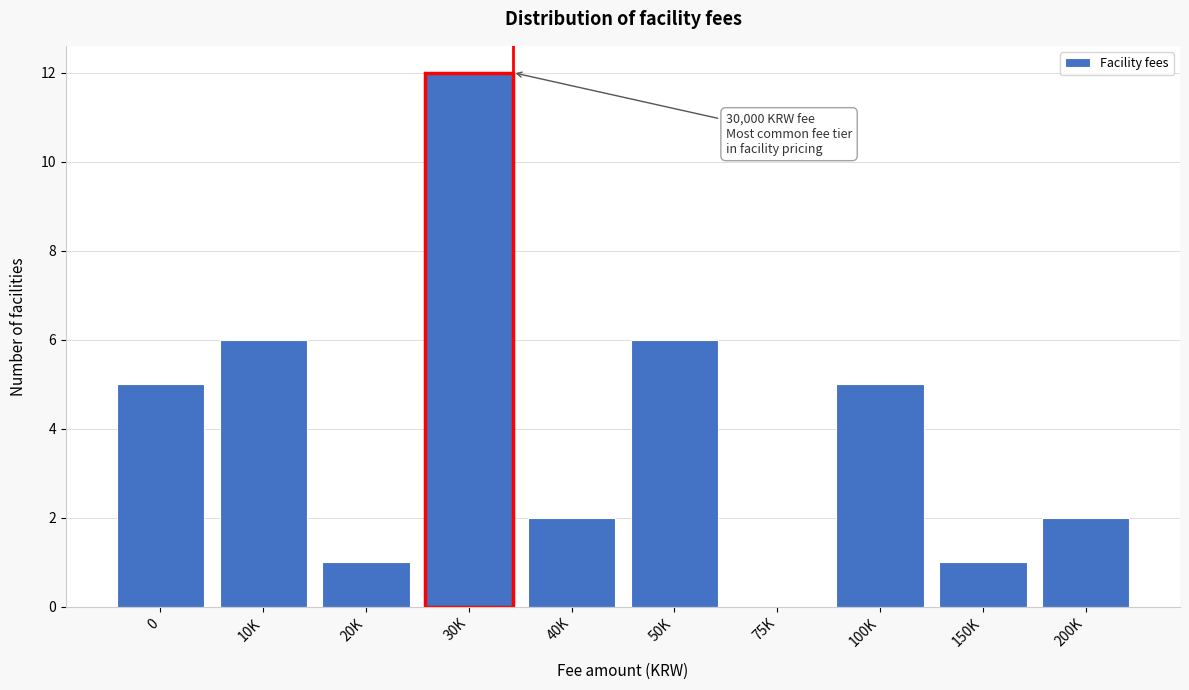

Reading left to right, transcribe all the data shown in this chart.

0=5	10K=6	20K=1	30K=12	40K=2	50K=6	75K=0	100K=5	150K=1	200K=2